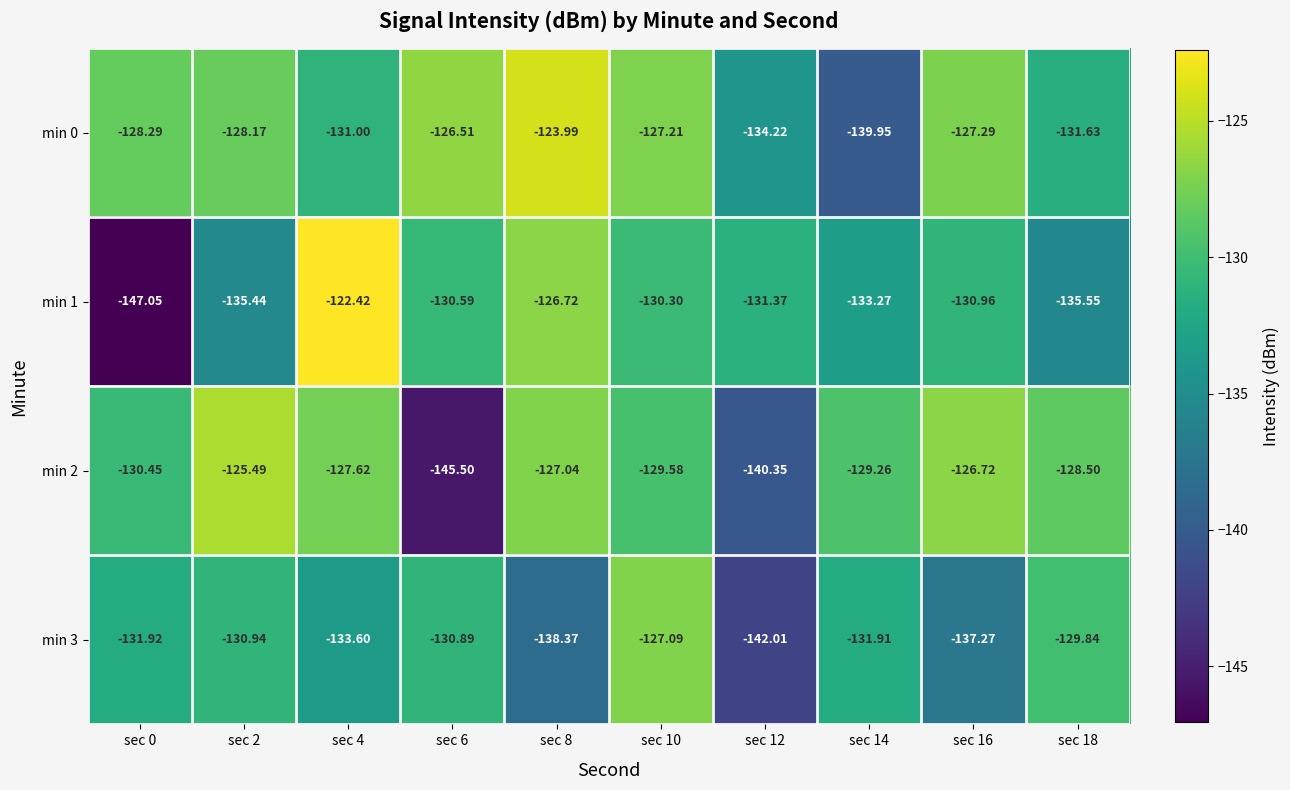

Count the number of data series in this chart.

4